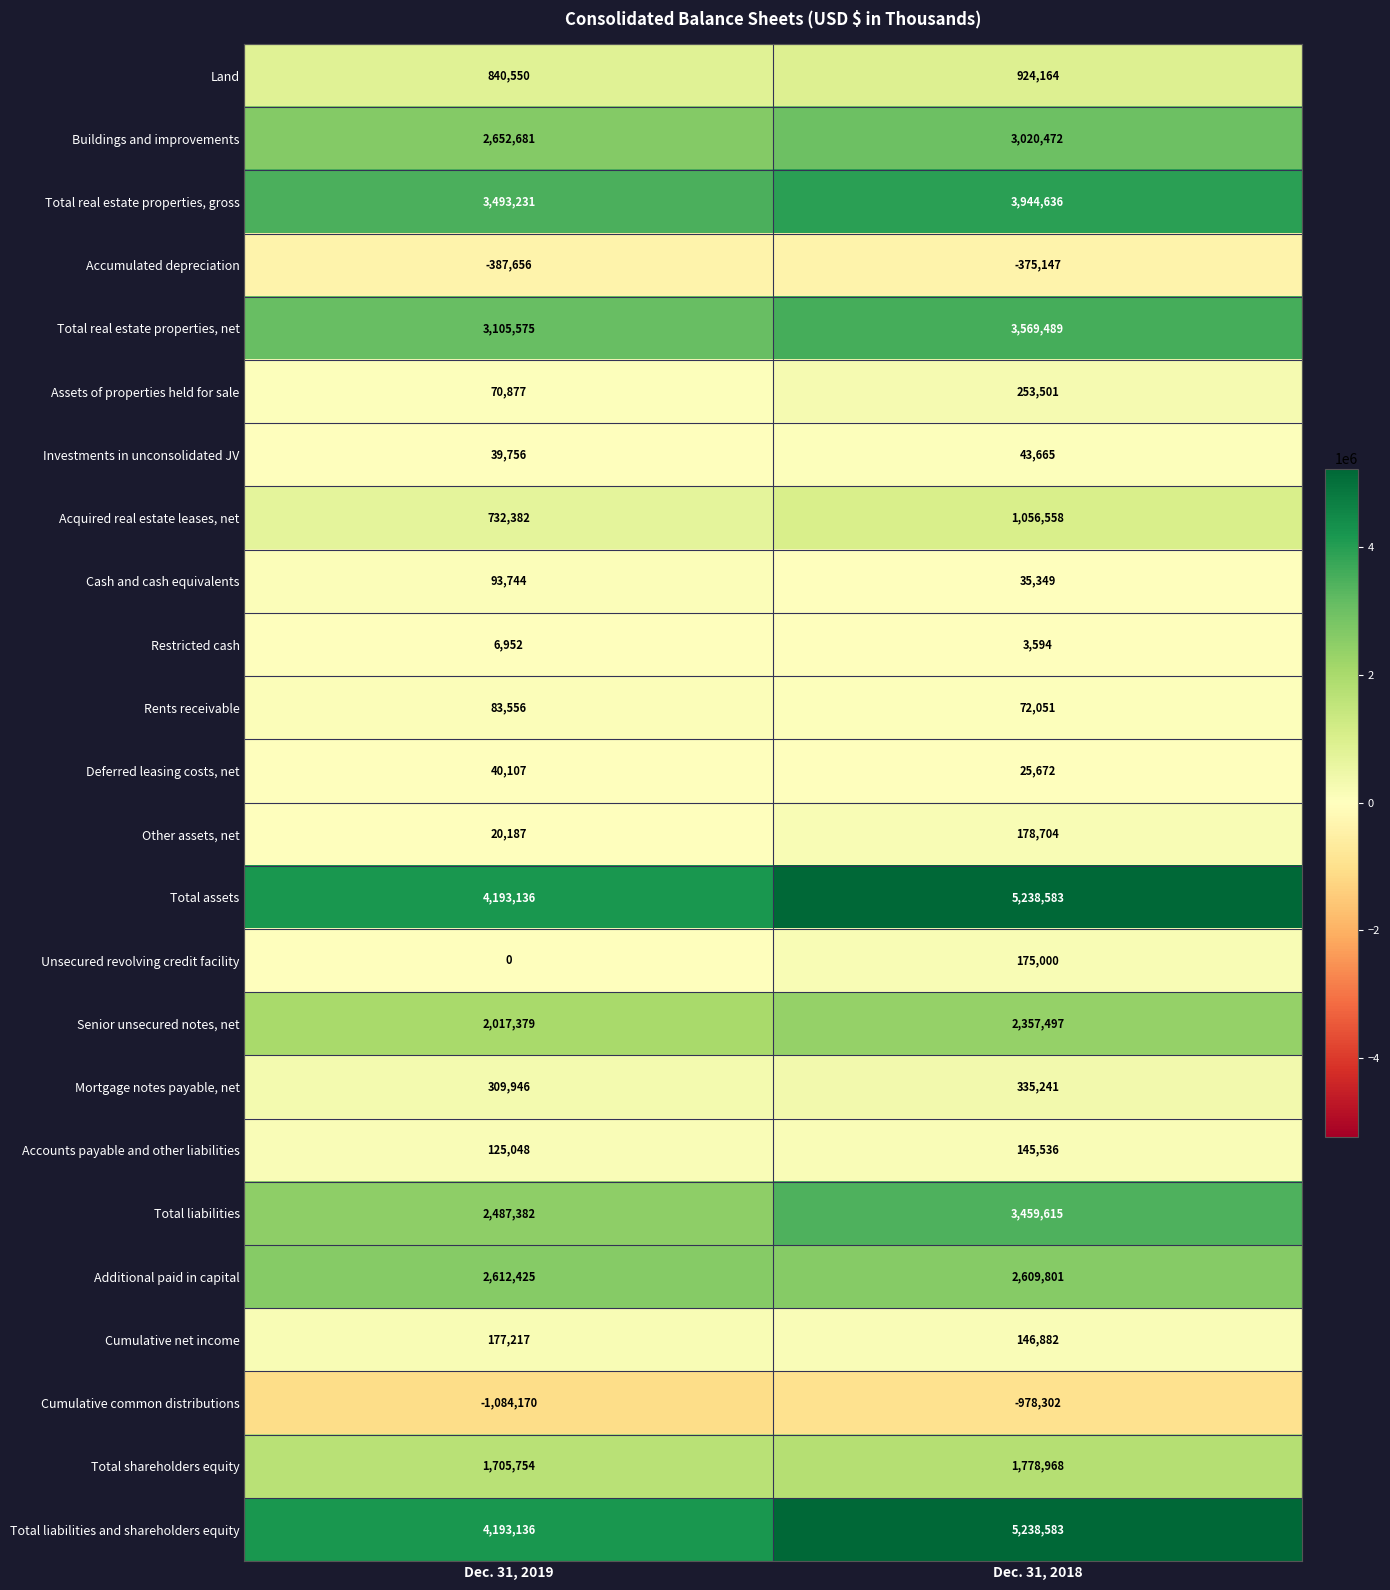

At which category is the sum across all series the highest?

Dec. 31, 2018